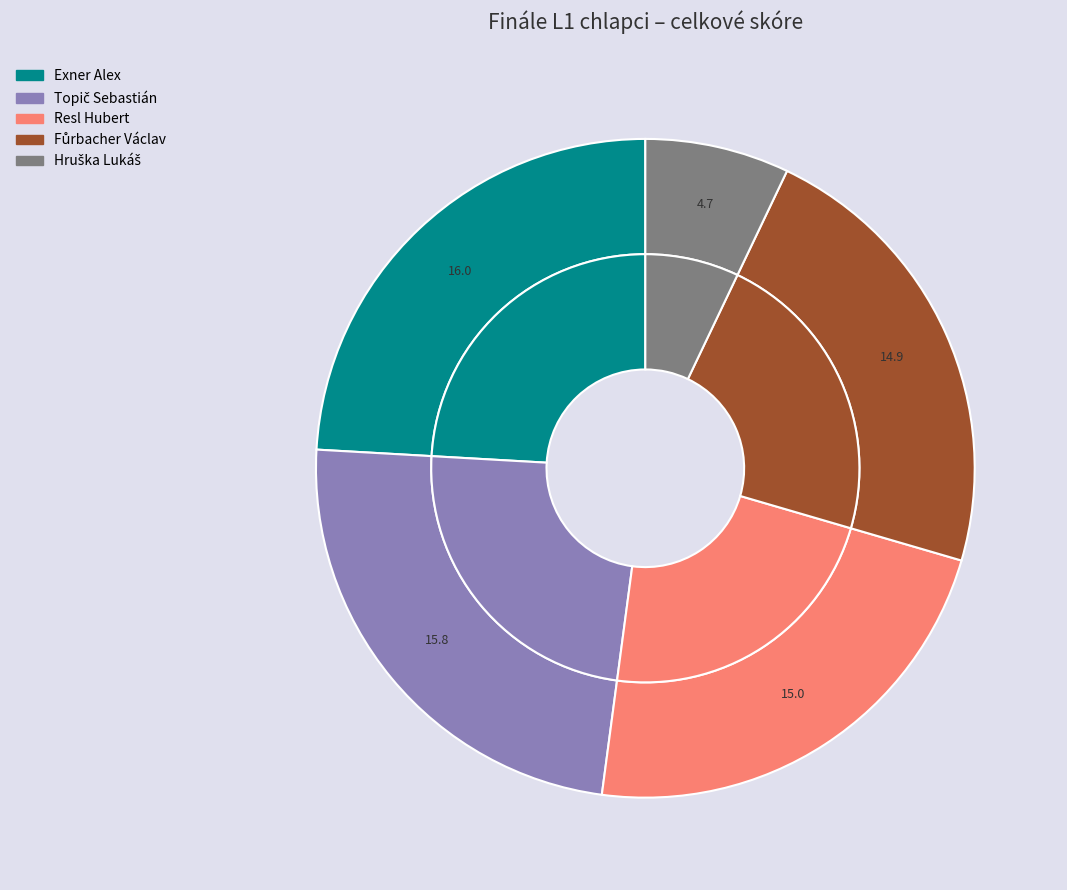

What percentage do Topič Sebastián and Resl Hubert together represent?

46.4%